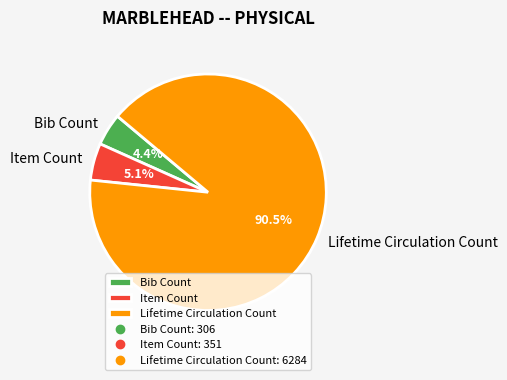

Approximately how many times larger is the value at Bib Count compared to Item Count?

0.9